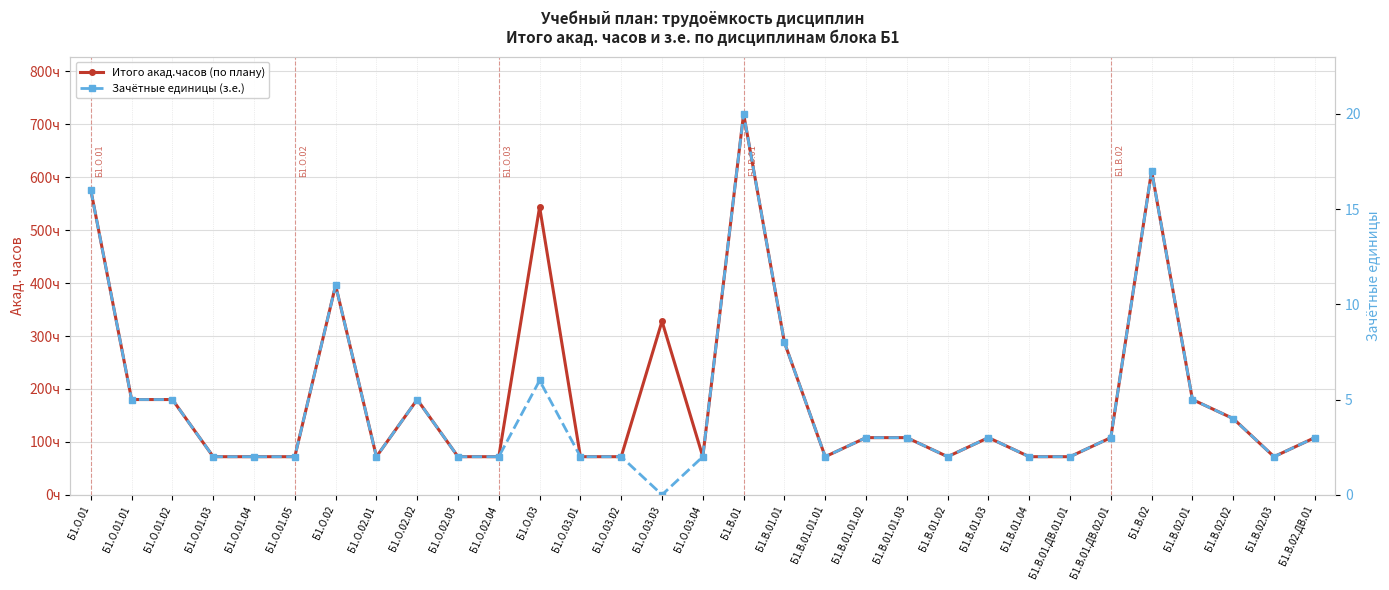

What is the spread (max minus min) of values at Б1.В.01.03?

105